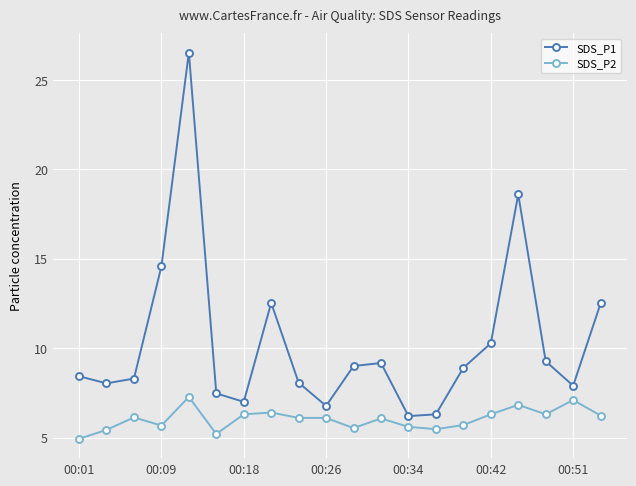

What is the lowest value of the SDS_P2 series?

4.9